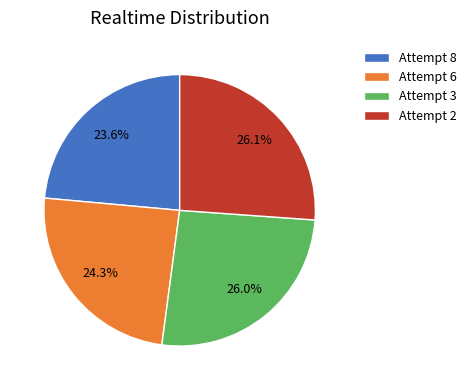

Approximately how many times larger is the value at Attempt 6 compared to Attempt 2?

0.9